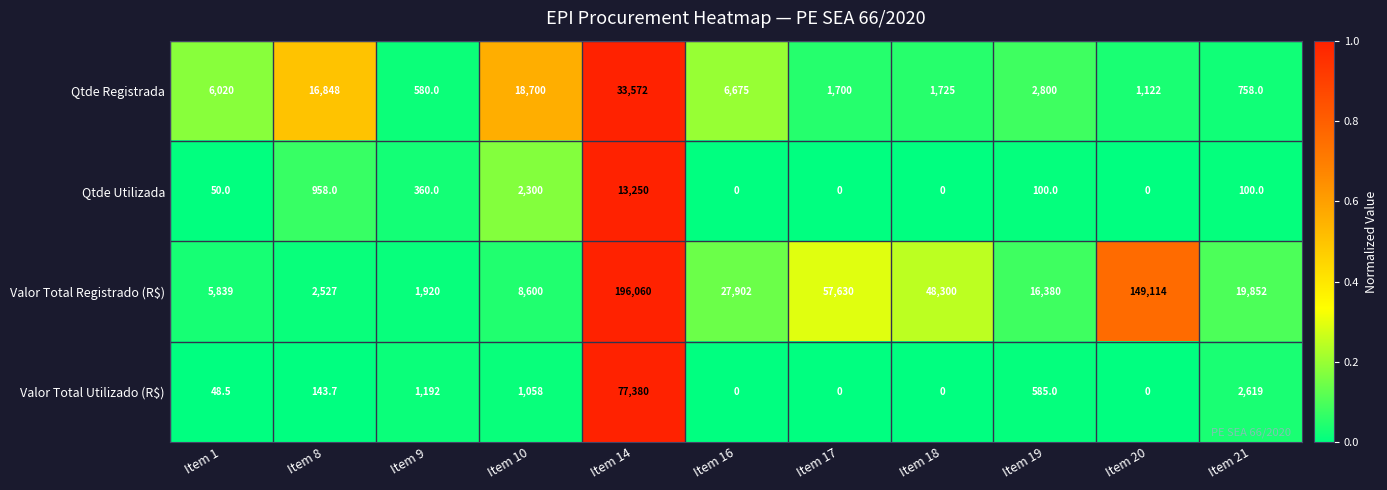

What is the sum of all Valor Total Registrado (R$) values?

534124.0